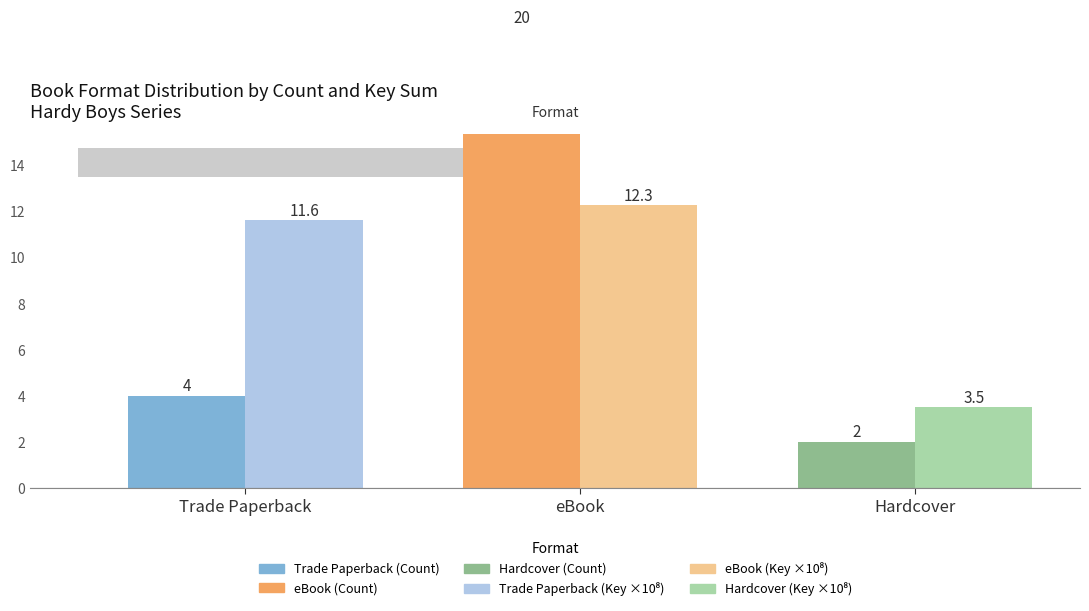

Which series has the widest spread of values?

Count of Editions